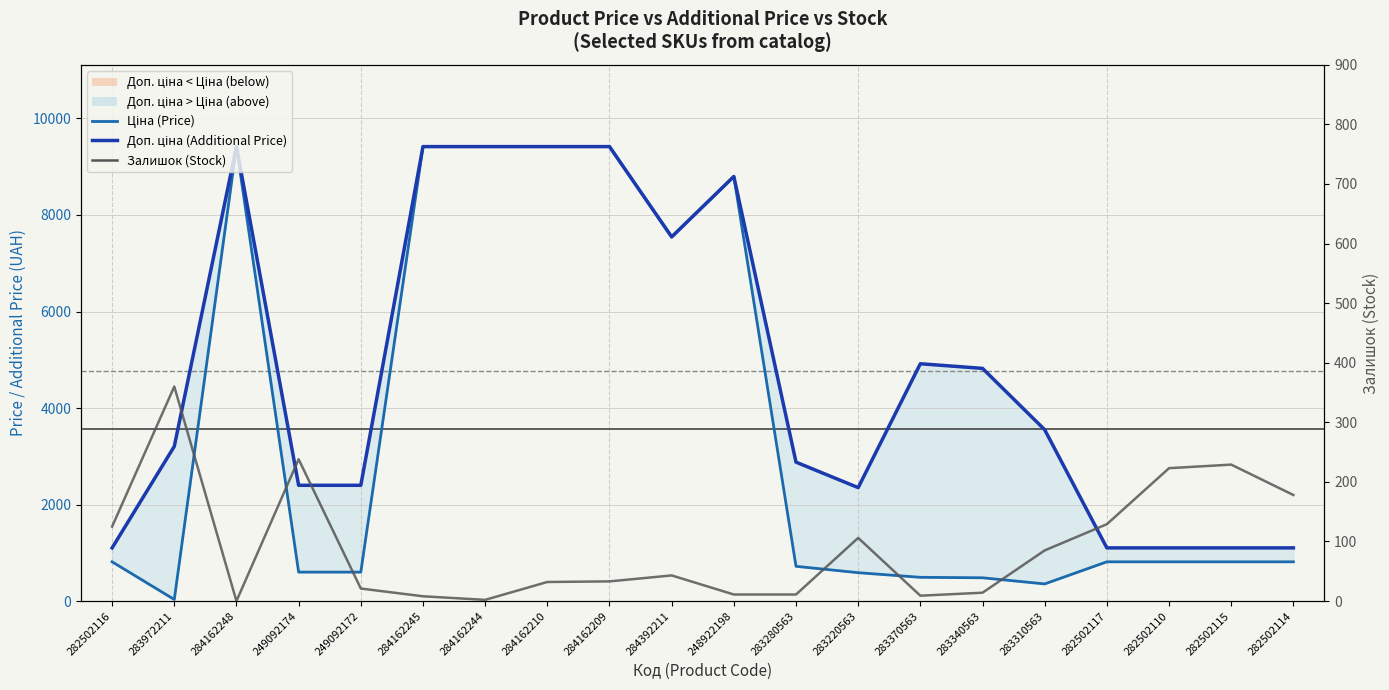

Is the value of Доп. ціна (Additional Price) at 283310563 greater than the value of Ціна (Price) at 248922198?

No